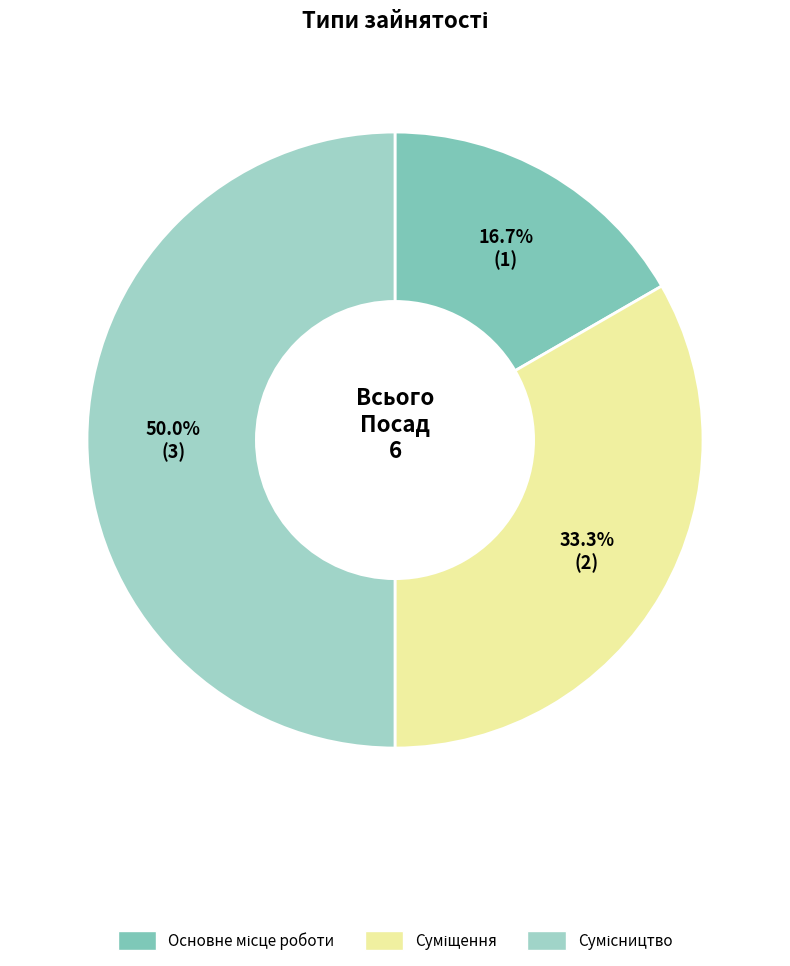

What is the change in value from Основне місце роботи to Суміщення?

+1